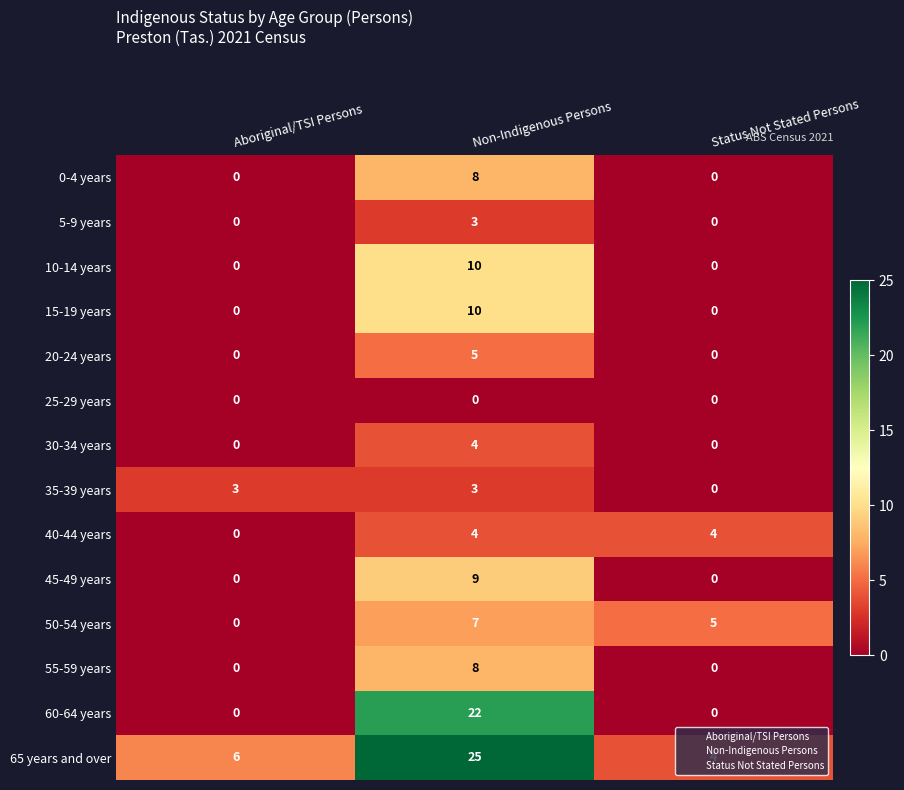

Which series has the largest total across all categories?

65 years and over